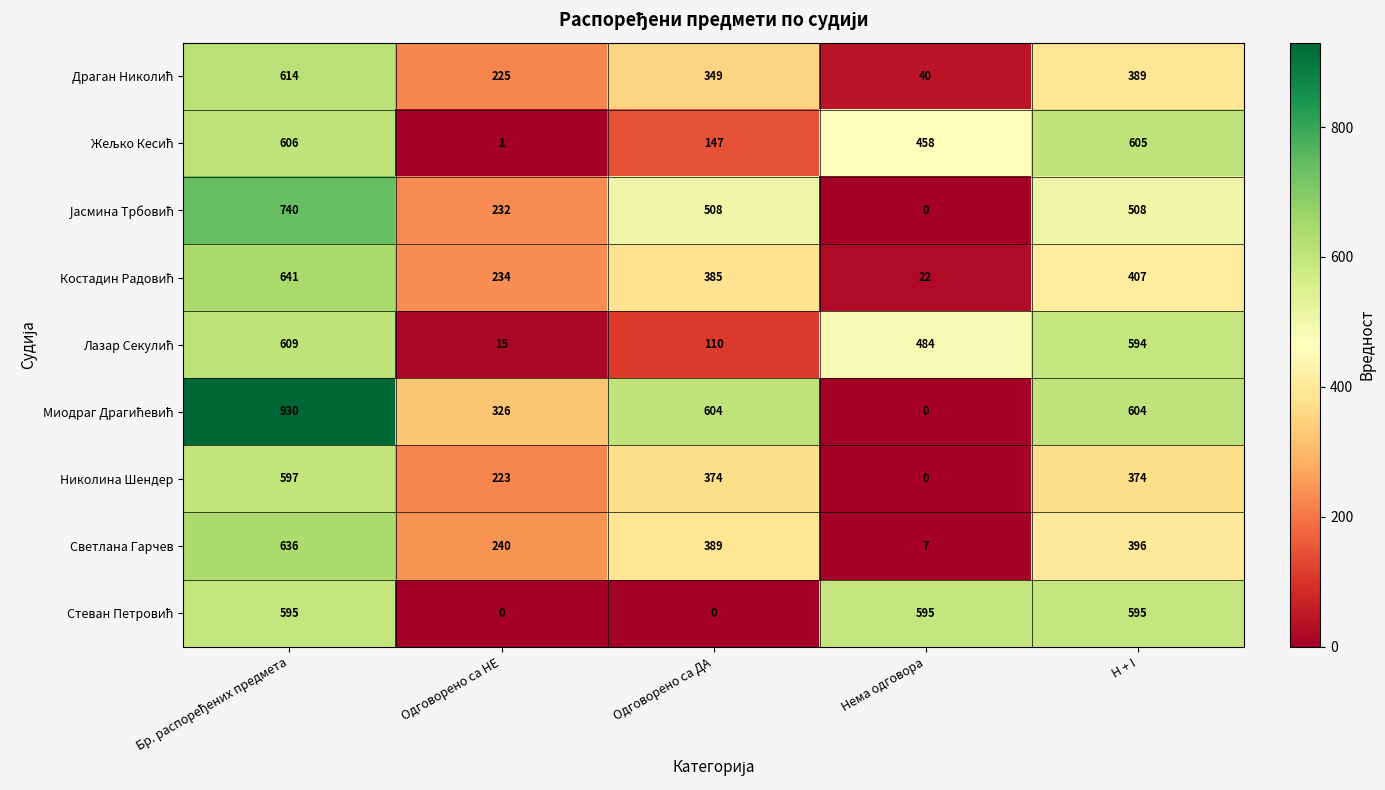

What is the total value across all series at Одговорено са НЕ?

1496